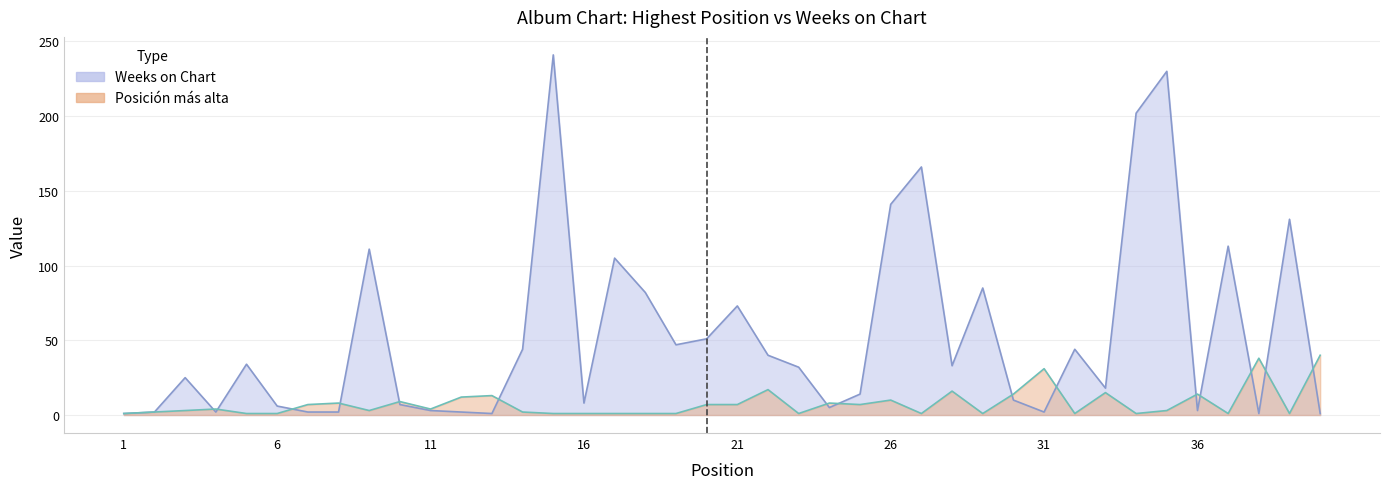

Which has a higher value, 29 or 22?

22